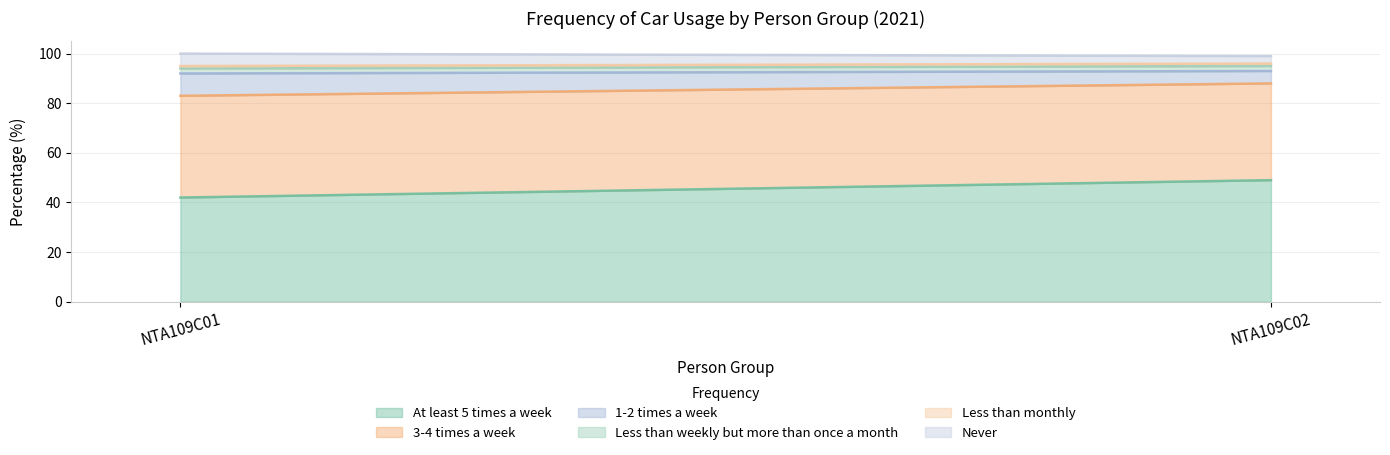

Reading right to left, extract all data points from this chart.

At least 5 times a week: 49	42
3-4 times a week: 39	41
1-2 times a week: 5	9
Less than weekly but more than once a month: 2	2
Less than monthly: 1	1
Never: 3	5